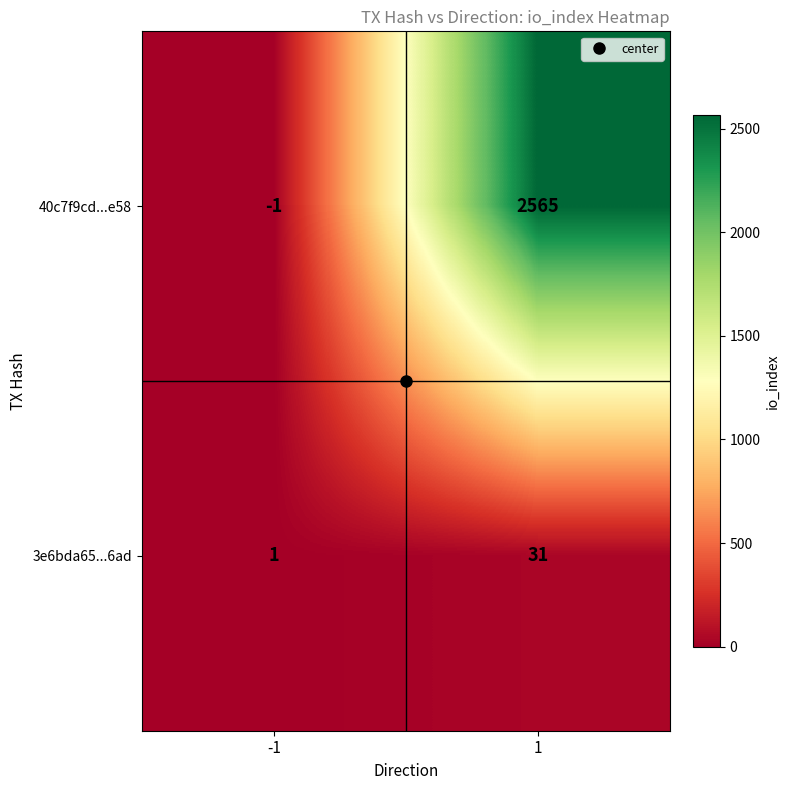

Which series has the widest spread of values?

40c7f9cd...e58